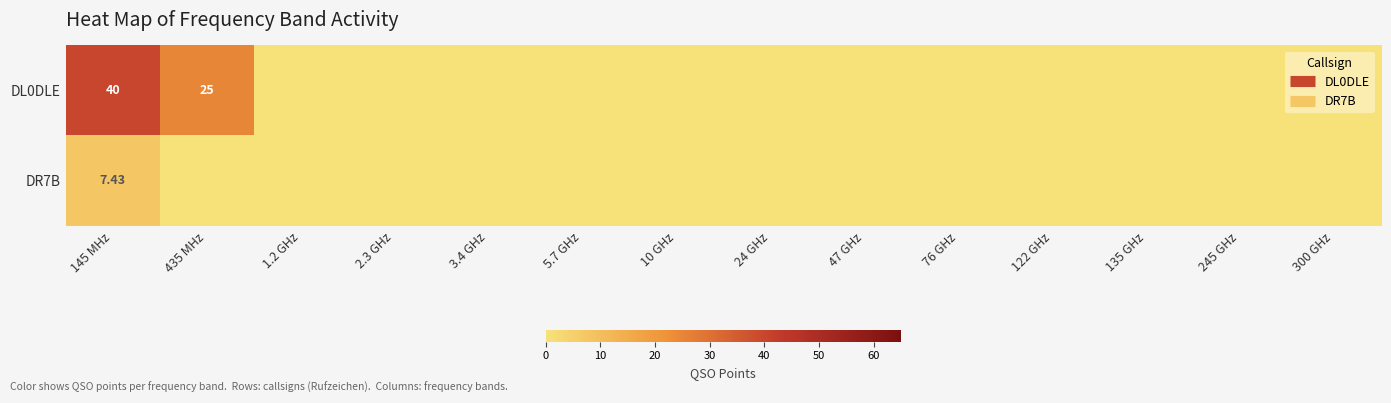

Which series has the largest total across all categories?

DL0DLE